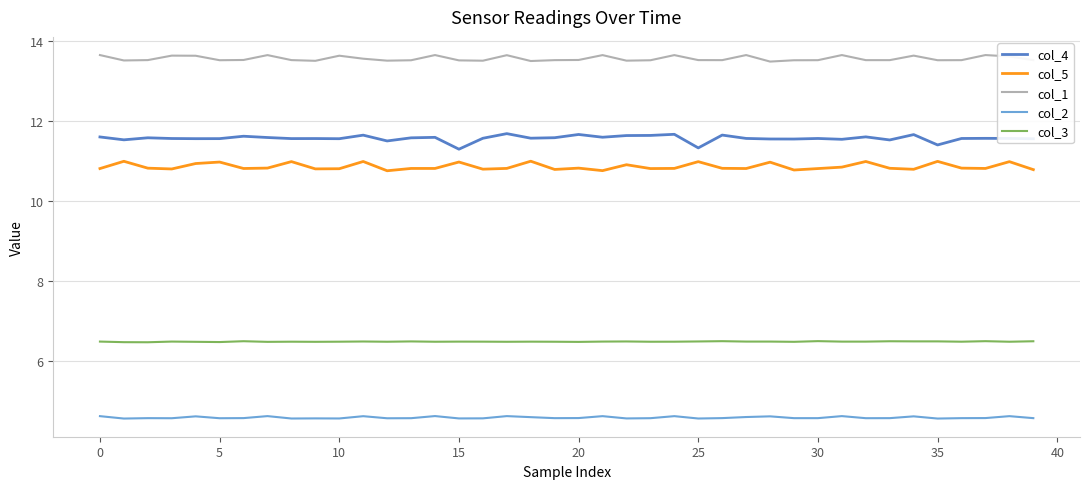

True or false: col_1 has more than 0 points higher than both neighbors.

True